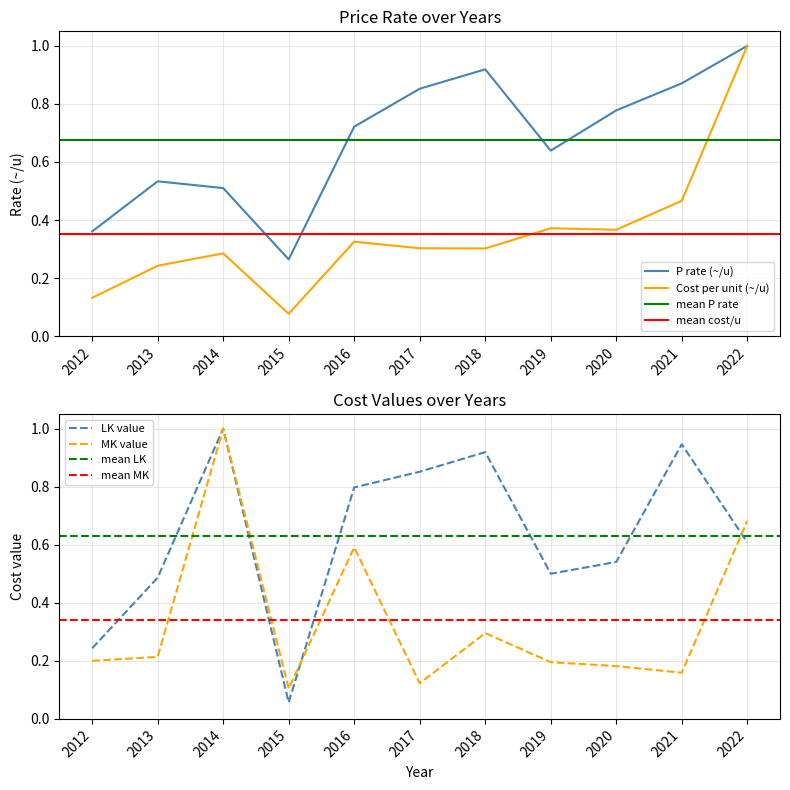

What value does the LK_rate series have at 2021?

0.9